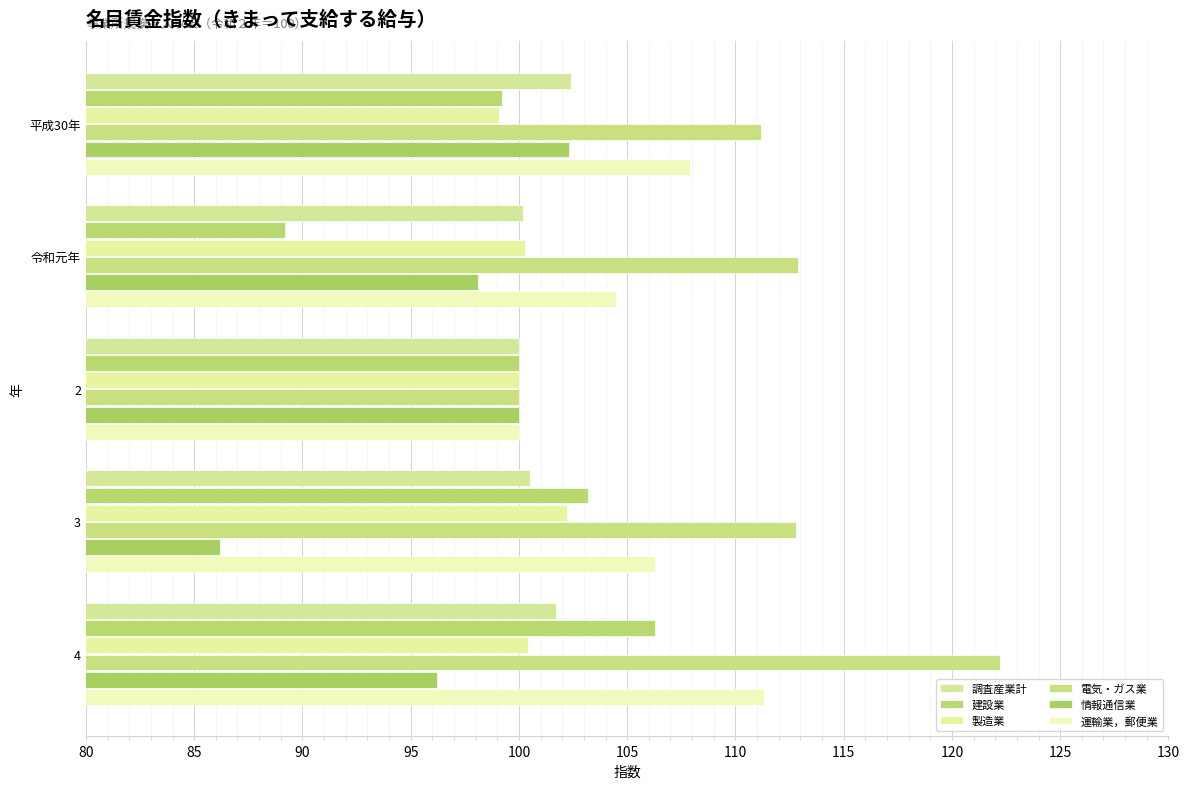

Count the number of categories in the chart.

5